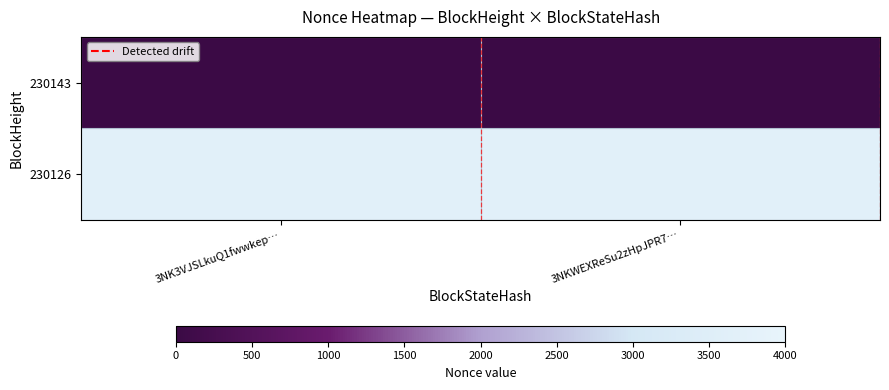

Rank the series by their maximum value, from highest to lowest.

230126, 230143